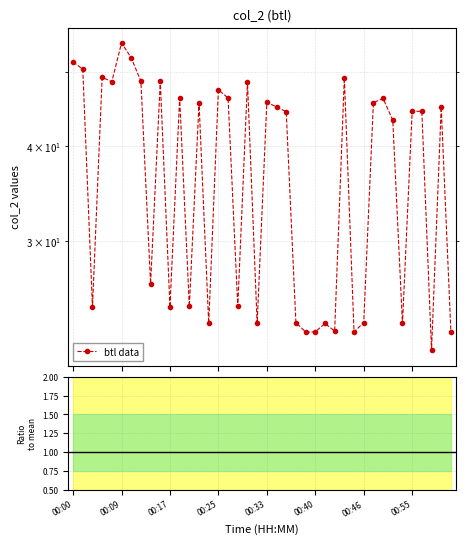

Is the value of btl data at 36 greater than the value of ratio at 37?

Yes